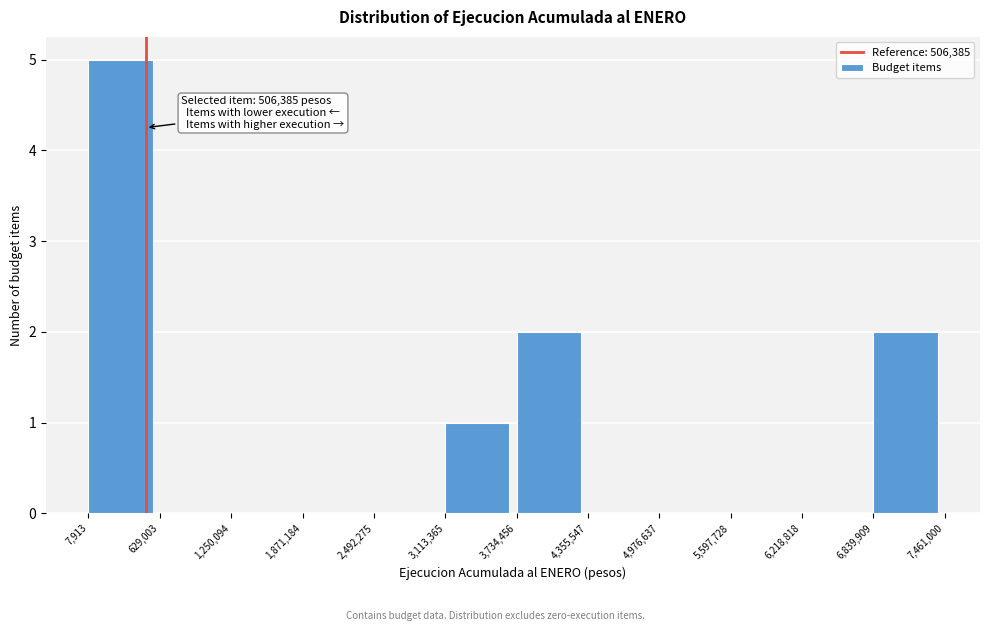

Over which range of the x-axis is the bar tallest?

7,913 to 629,003